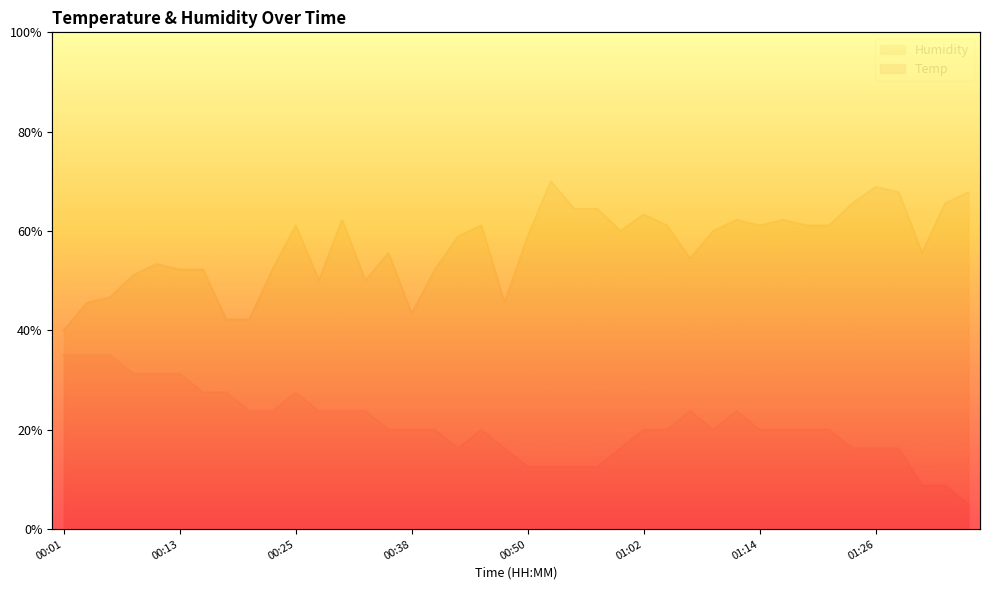

List the labels in order of Humidity value, largest first.

00:52, 01:26, 01:29, 01:36, 01:24, 01:34, 00:55, 00:57, 01:02, 00:30, 01:12, 01:17, 00:25, 00:45, 01:04, 01:14, 01:19, 01:21, 00:59, 01:09, 00:42, 00:50, 00:35, 01:31, 01:07, 00:11, 00:13, 00:16, 00:23, 00:40, 00:08, 00:28, 00:33, 00:06, 00:04, 00:47, 00:38, 00:18, 00:21, 00:01